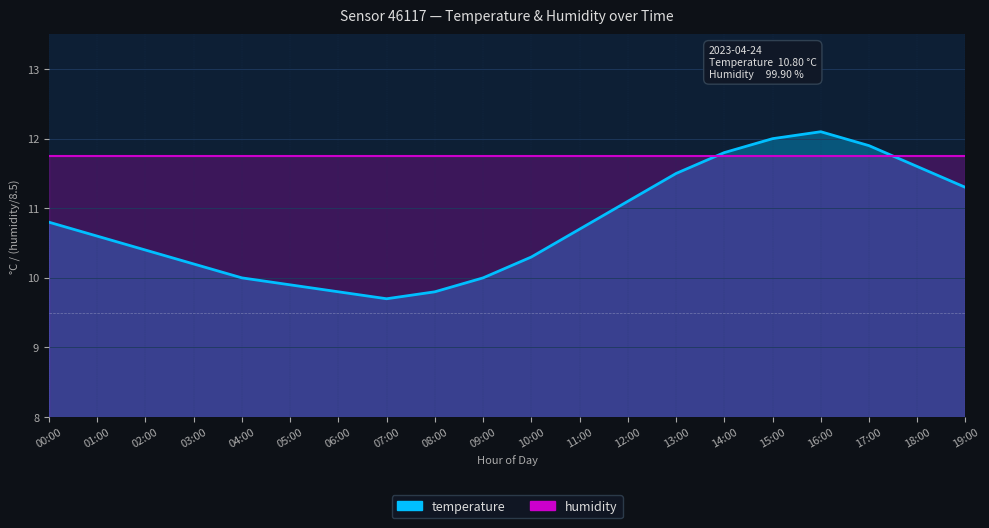

Between 04:00 and 11:00, which is larger?

11:00